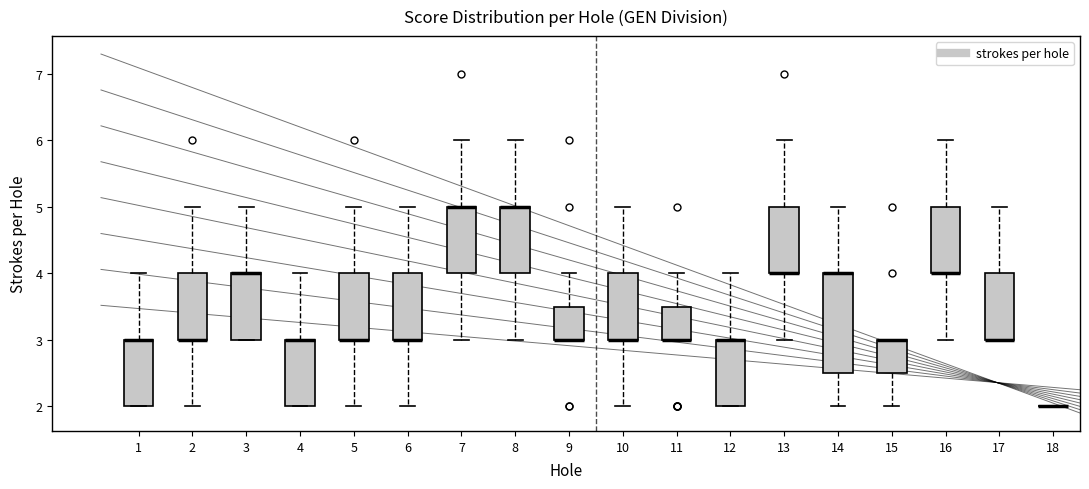

Reading left to right, read every box against the y-axis: the position of its median line, the range the box covers, and the ends of its whiskers. The values are not printed on the chart, so give them approximately, as read against the axis.

1: median 3.0 (drawn on the box's upper edge), box 2.0 to 3.0, whiskers 2.0 to 4.0
2: median 3.0 (drawn on the box's lower edge), box 3.0 to 4.0, whiskers 2.0 to 5.0
3: median 4.0 (drawn on the box's upper edge), box 3.0 to 4.0, whiskers 3.0 to 5.0
4: median 3.0 (drawn on the box's upper edge), box 2.0 to 3.0, whiskers 2.0 to 4.0
5: median 3.0 (drawn on the box's lower edge), box 3.0 to 4.0, whiskers 2.0 to 5.0
6: median 3.0 (drawn on the box's lower edge), box 3.0 to 4.0, whiskers 2.0 to 5.0
7: median 5.0 (drawn on the box's upper edge), box 4.0 to 5.0, whiskers 3.0 to 6.0
8: median 5.0 (drawn on the box's upper edge), box 4.0 to 5.0, whiskers 3.0 to 6.0
9: median 3.0 (drawn on the box's lower edge), box 3.0 to 3.5, whiskers 3.0 to 4.0
10: median 3.0 (drawn on the box's lower edge), box 3.0 to 4.0, whiskers 2.0 to 5.0
11: median 3.0 (drawn on the box's lower edge), box 3.0 to 3.5, whiskers 3.0 to 4.0
12: median 3.0 (drawn on the box's upper edge), box 2.0 to 3.0, whiskers 2.0 to 4.0
13: median 4.0 (drawn on the box's lower edge), box 4.0 to 5.0, whiskers 3.0 to 6.0
14: median 4.0 (drawn on the box's upper edge), box 2.5 to 4.0, whiskers 2.0 to 5.0
15: median 3.0 (drawn on the box's upper edge), box 2.5 to 3.0, whiskers 2.0 to 3.0
16: median 4.0 (drawn on the box's lower edge), box 4.0 to 5.0, whiskers 3.0 to 6.0
17: median 3.0 (drawn on the box's lower edge), box 3.0 to 4.0, whiskers 3.0 to 5.0
18: box collapsed to a line at 2.0, whiskers 2.0 to 2.0